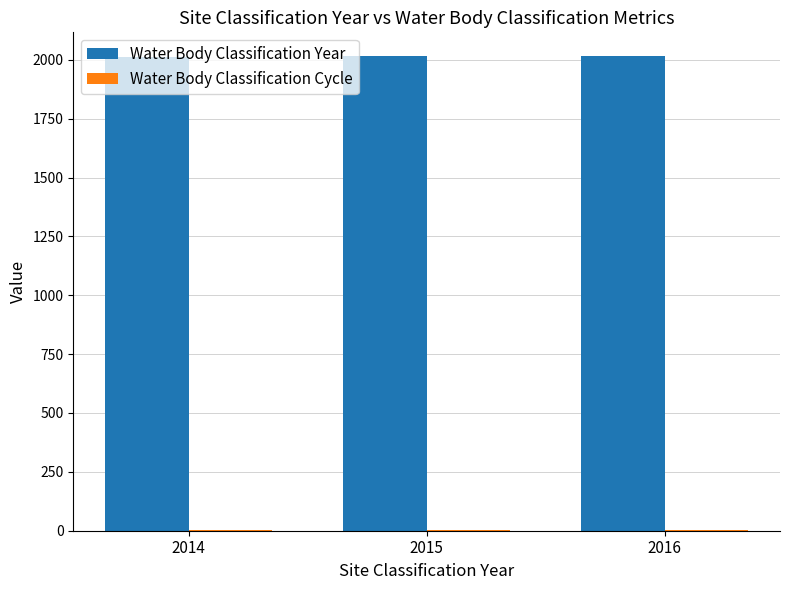

The Water Body Classification Year series shows 3076.5 at 2015. True or false?

False